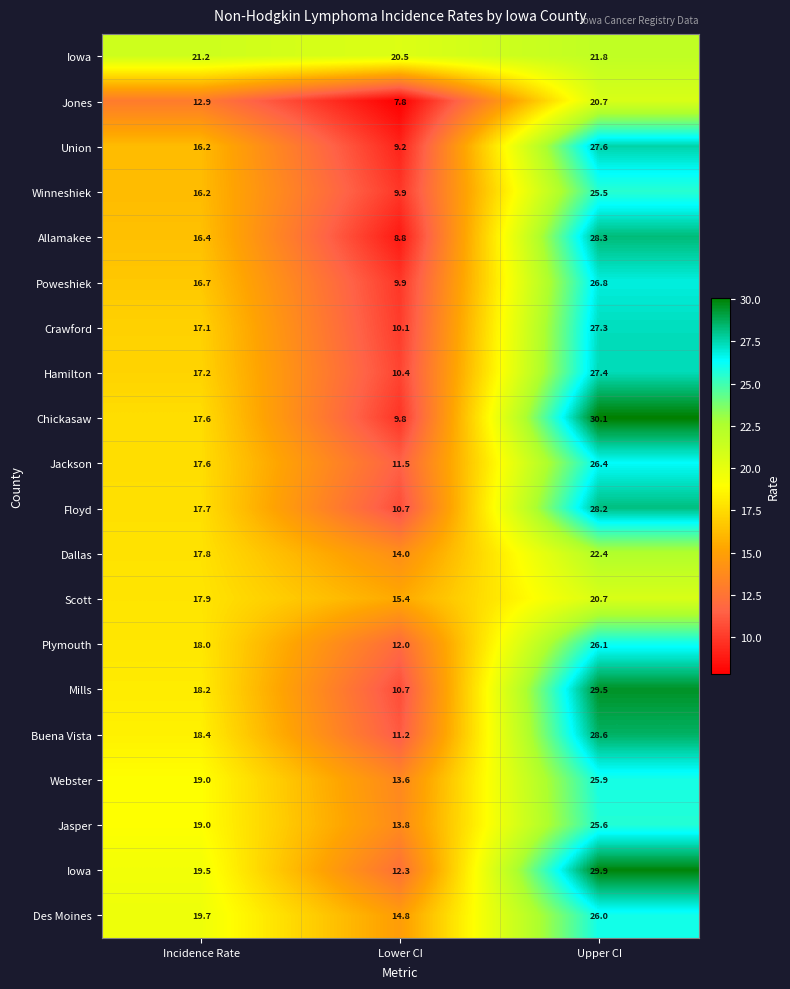

How many data points does each series have?

3